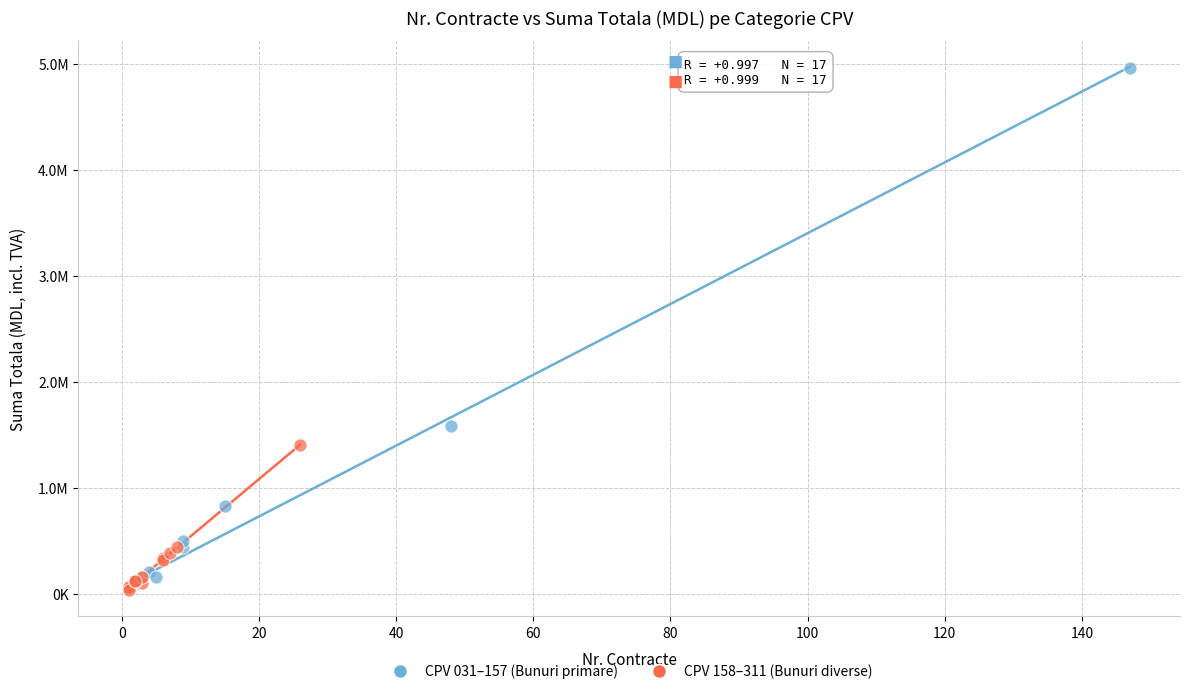

What are all the series names shown in the legend?

CPV 031–157 (Bunuri primare), CPV 158–311 (Bunuri diverse)